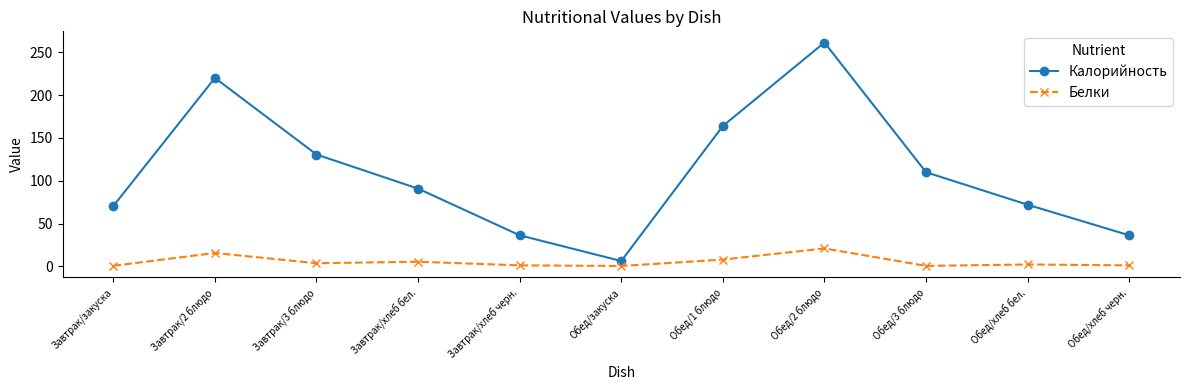

What is the label of the 7th point from the right?

Завтрак/хлеб черн.